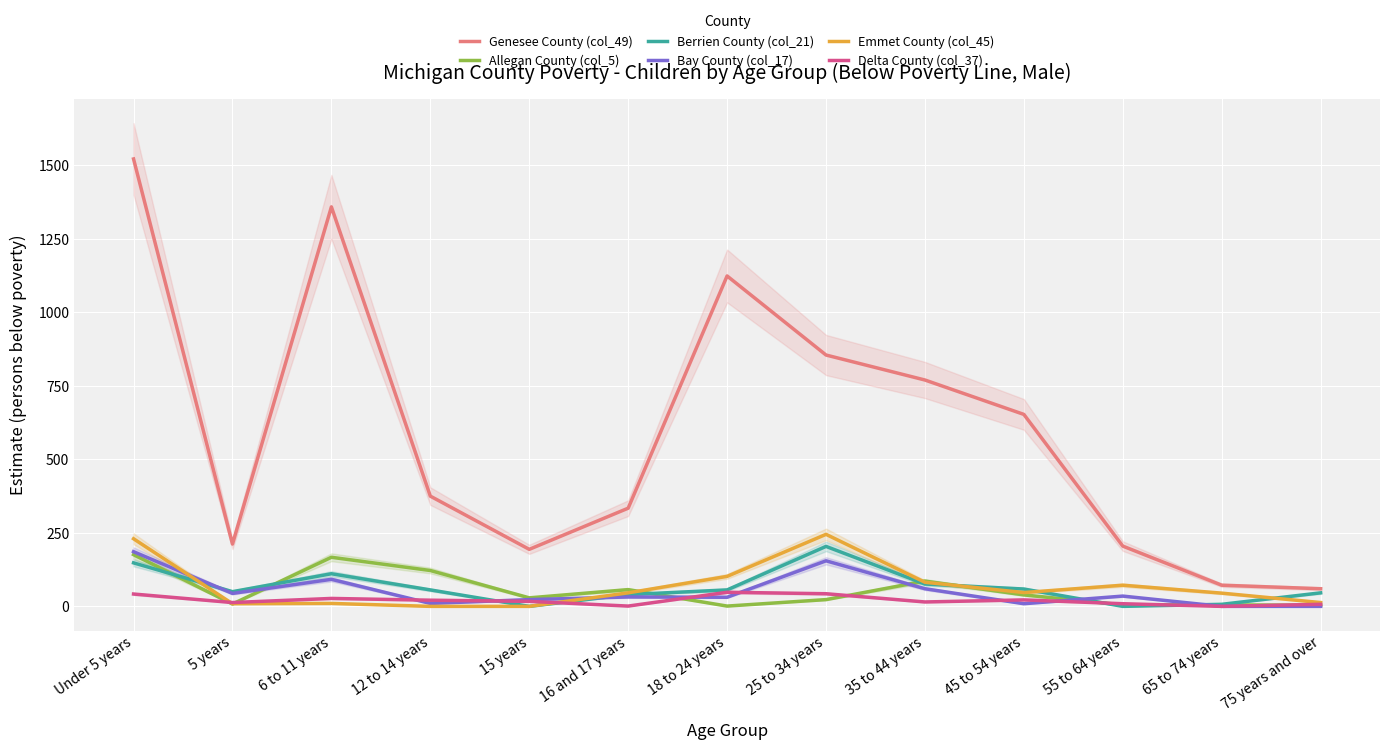

True or false: Genesee County (col_49) and Delta County (col_37) cross at least once.

False